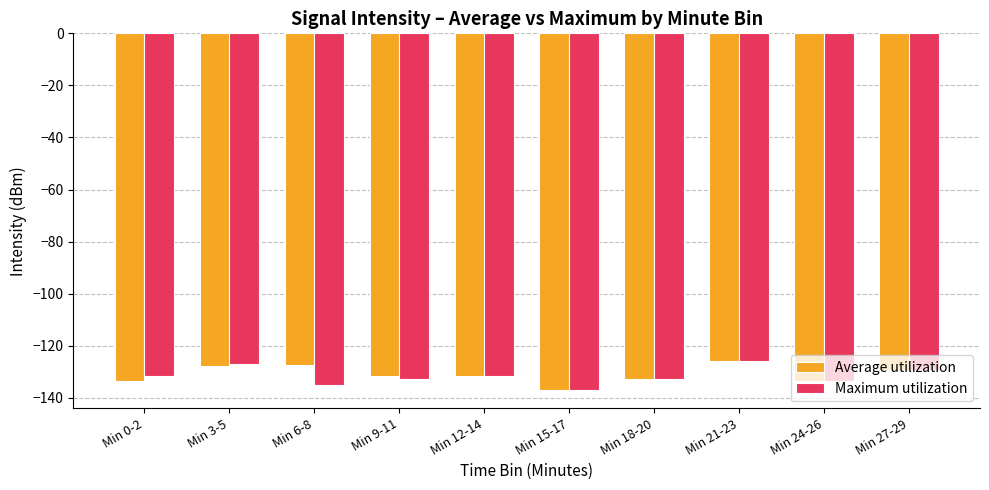

What is the sum of the Maximum utilization values at Min 15-17 and Min 24-26?

-270.5